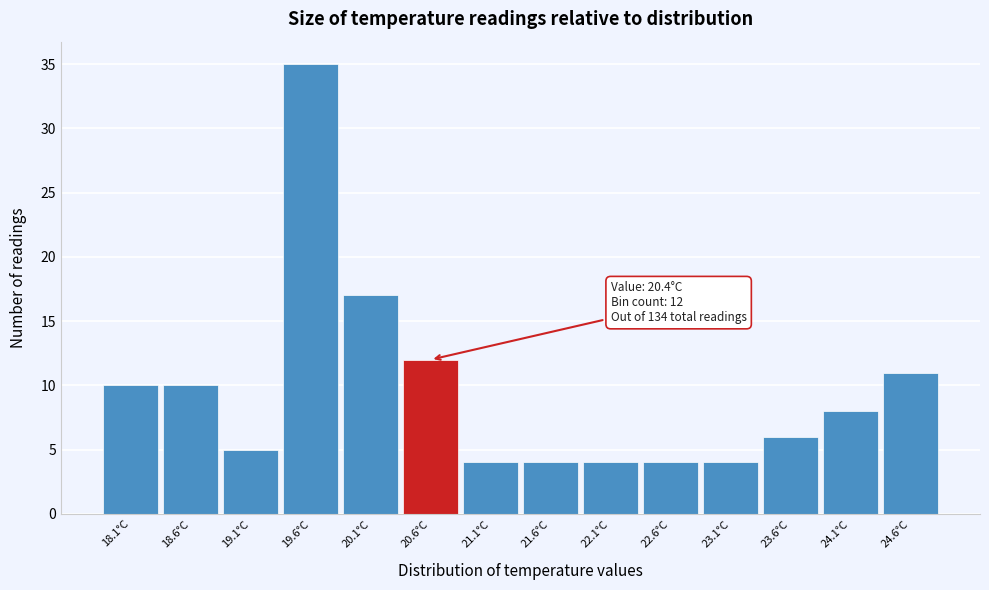

Which range on the x-axis has the tallest bar?

19.35 to 19.85